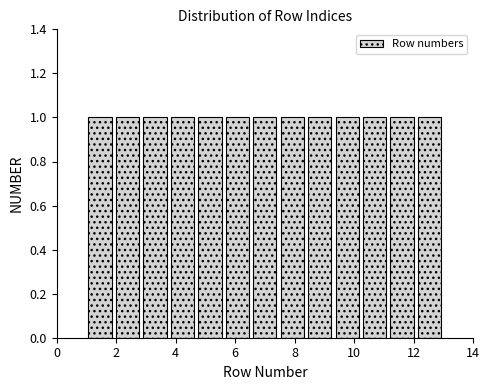

Reading left to right, transcribe this chart: for each bar, give the range it covers on the x-axis and its height. Neither the bar edges nor the heights are printed on the chart, so give them approximately, as read against the axes.

1.0 to 2.0: 1
2.0 to 2.8: 1
2.8 to 3.8: 1
3.8 to 4.6: 1
4.6 to 5.6: 1
5.6 to 6.6: 1
6.6 to 7.4: 1
7.4 to 8.4: 1
8.4 to 9.4: 1
9.4 to 10.2: 1
10.2 to 11.2: 1
11.2 to 12.0: 1
12.0 to 13.0: 1